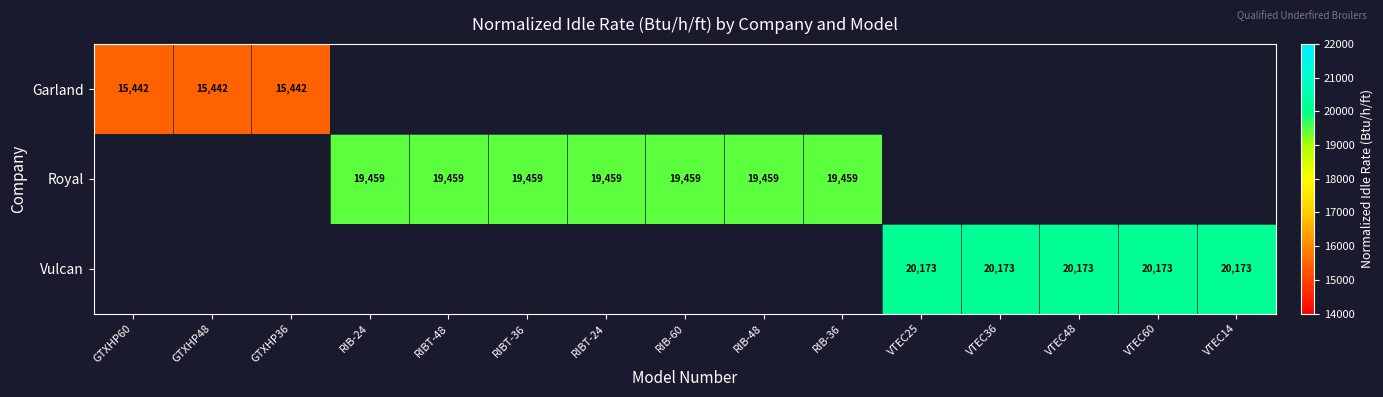

True or false: Royal has a value of 19459 at RIB-36.

True